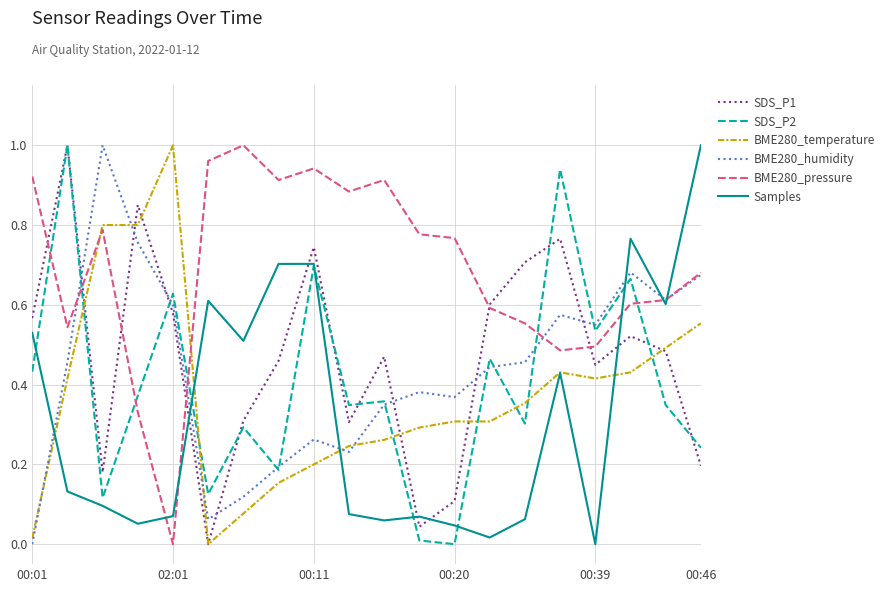

Which series ends up on top after the final intersection of SDS_P1 and BME280_temperature?

BME280_temperature